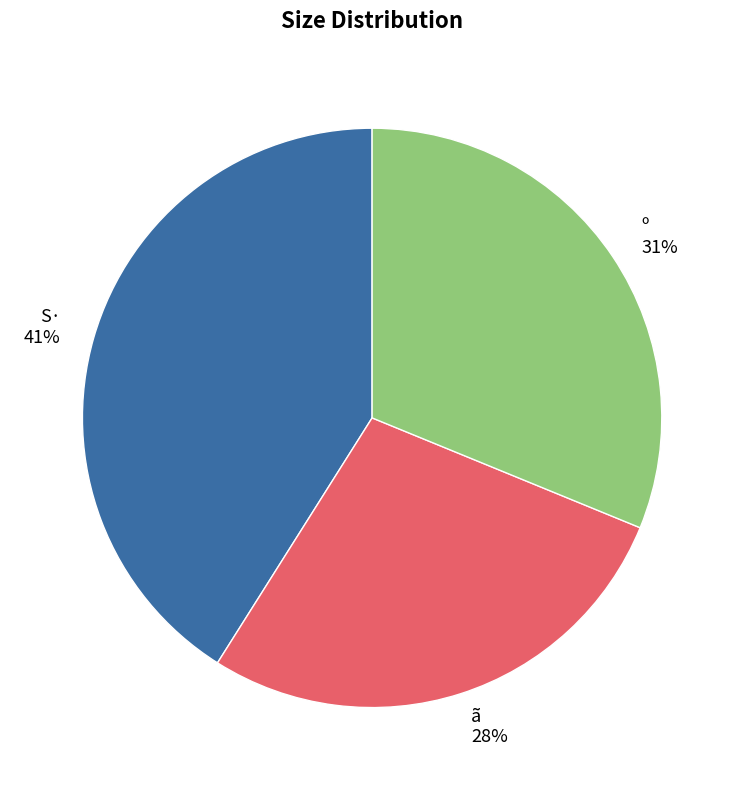

Count the number of slices in the pie.

3